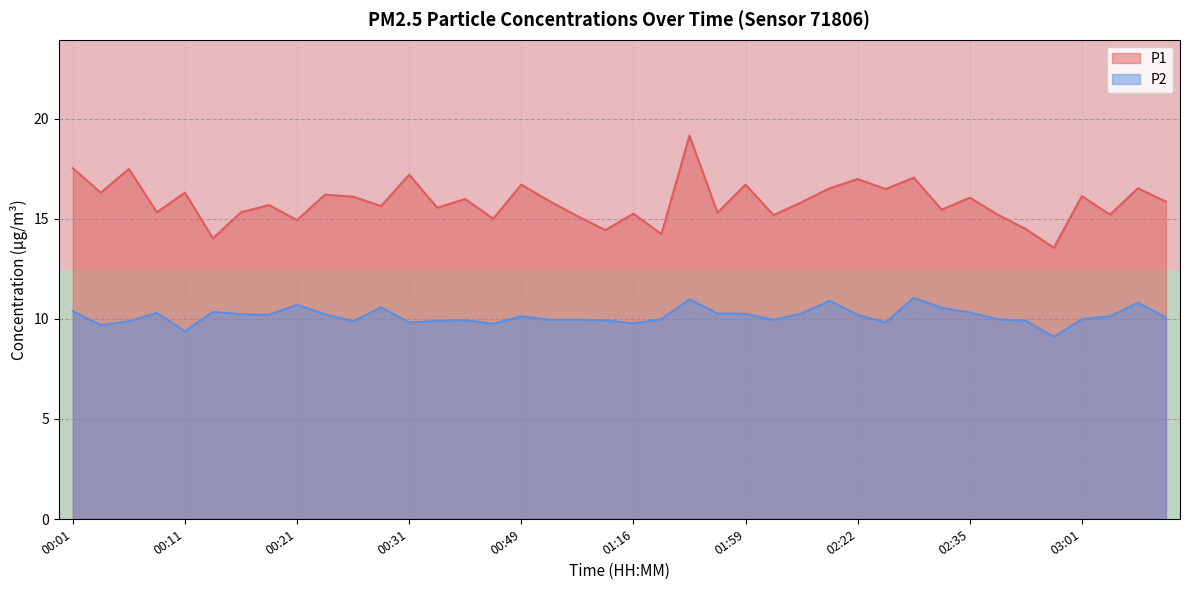

The P2 series shows 16.2 at 02:35. True or false?

False